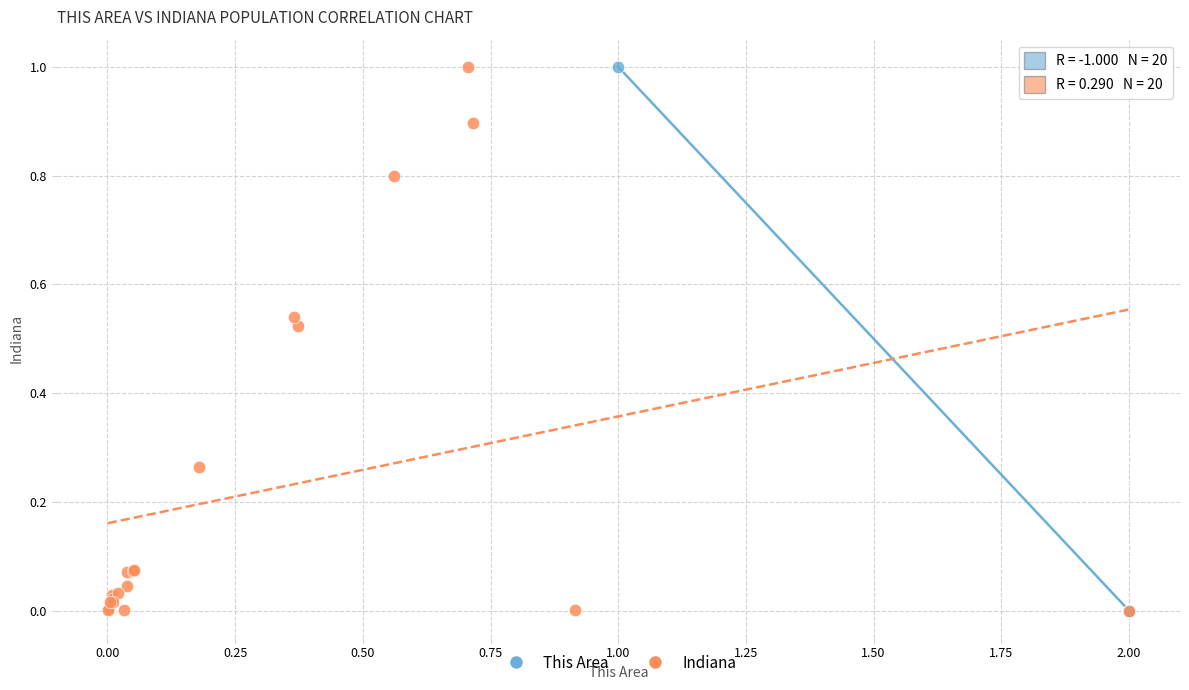

What are all the series names shown in the legend?

This Area, Indiana